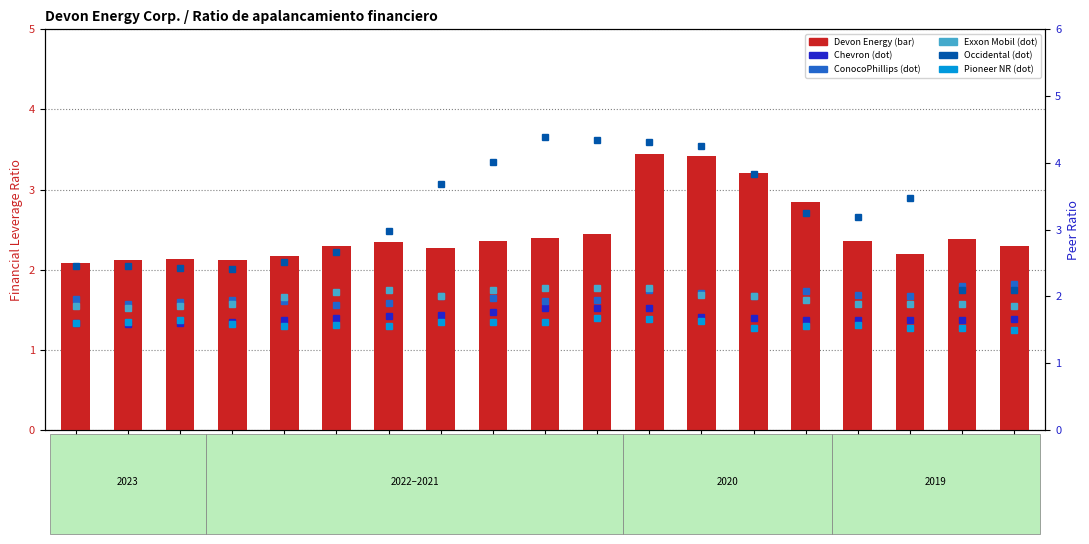

What is the average value of the Pioneer NR series?

1.6